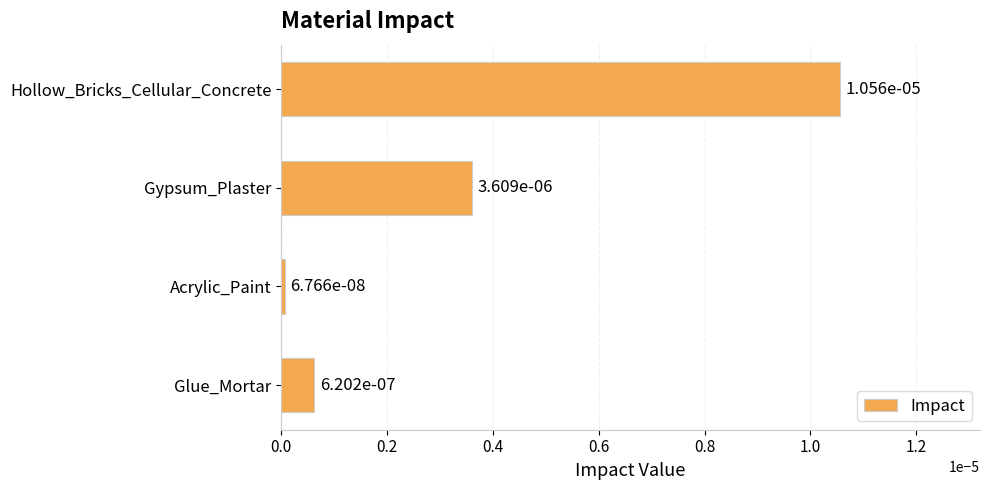

What is the label of the 2nd bar from the top?

Gypsum_Plaster